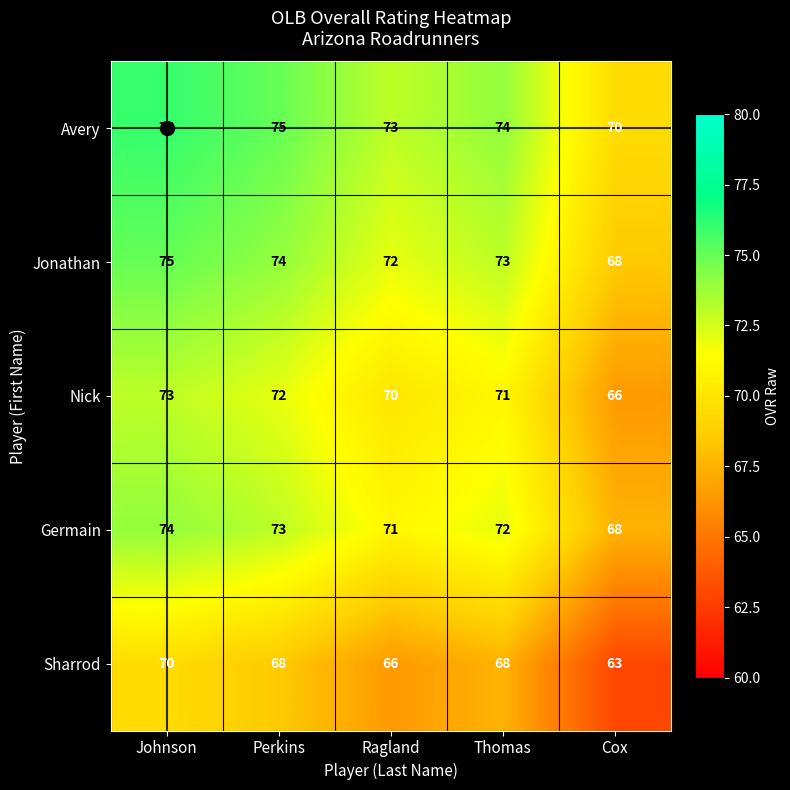

At which category is the sum across all series the highest?

Johnson